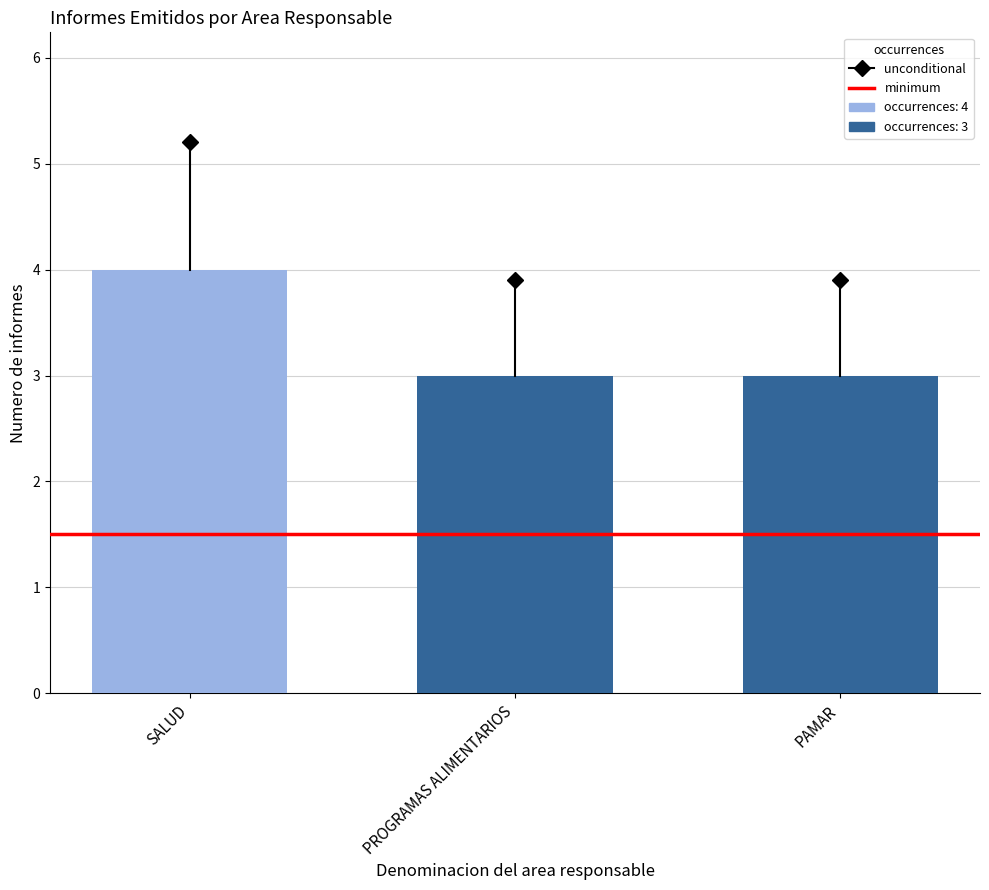

What is the maximum value shown in the chart?

4